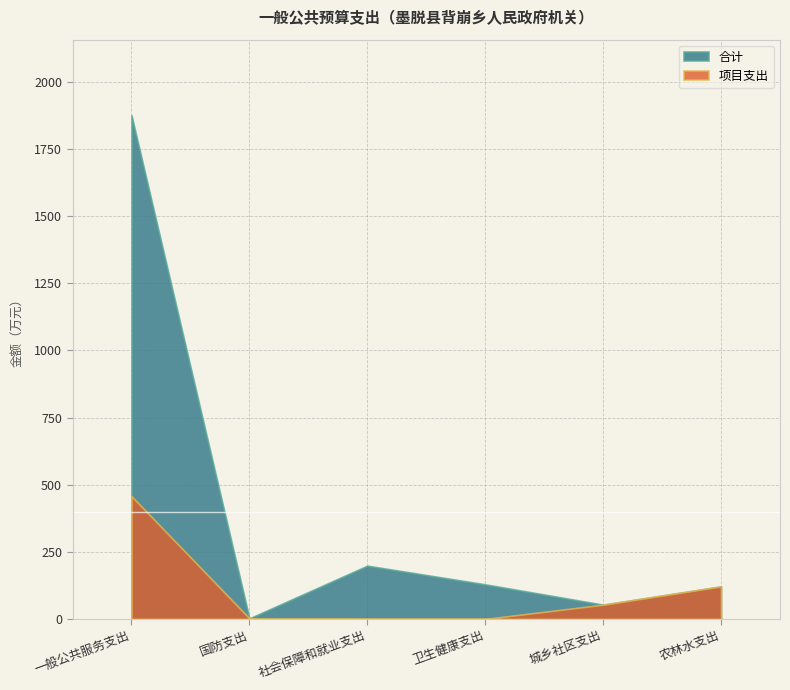

How many interior local peaks does the 合计 series have?

1